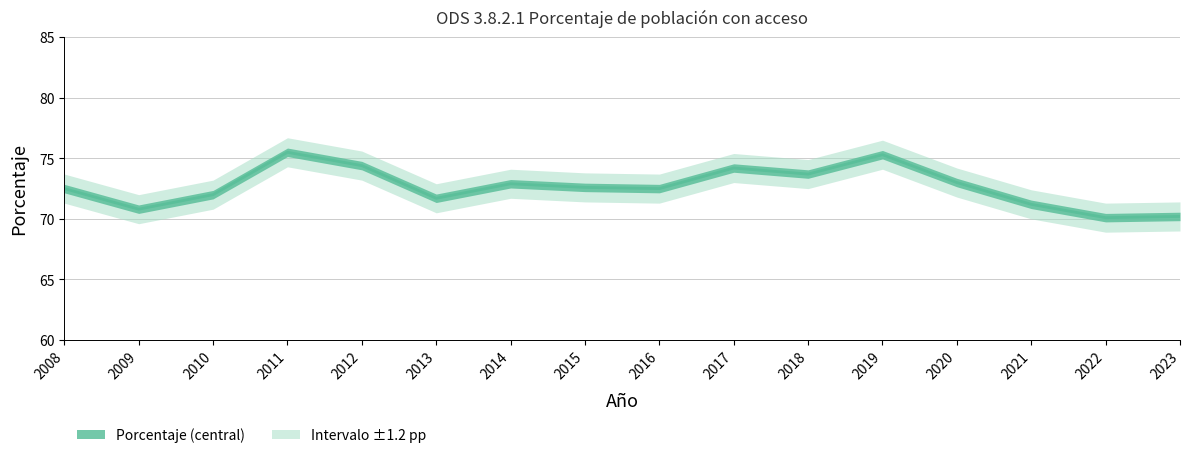

Between 2020 and 2008, which is larger?

2020